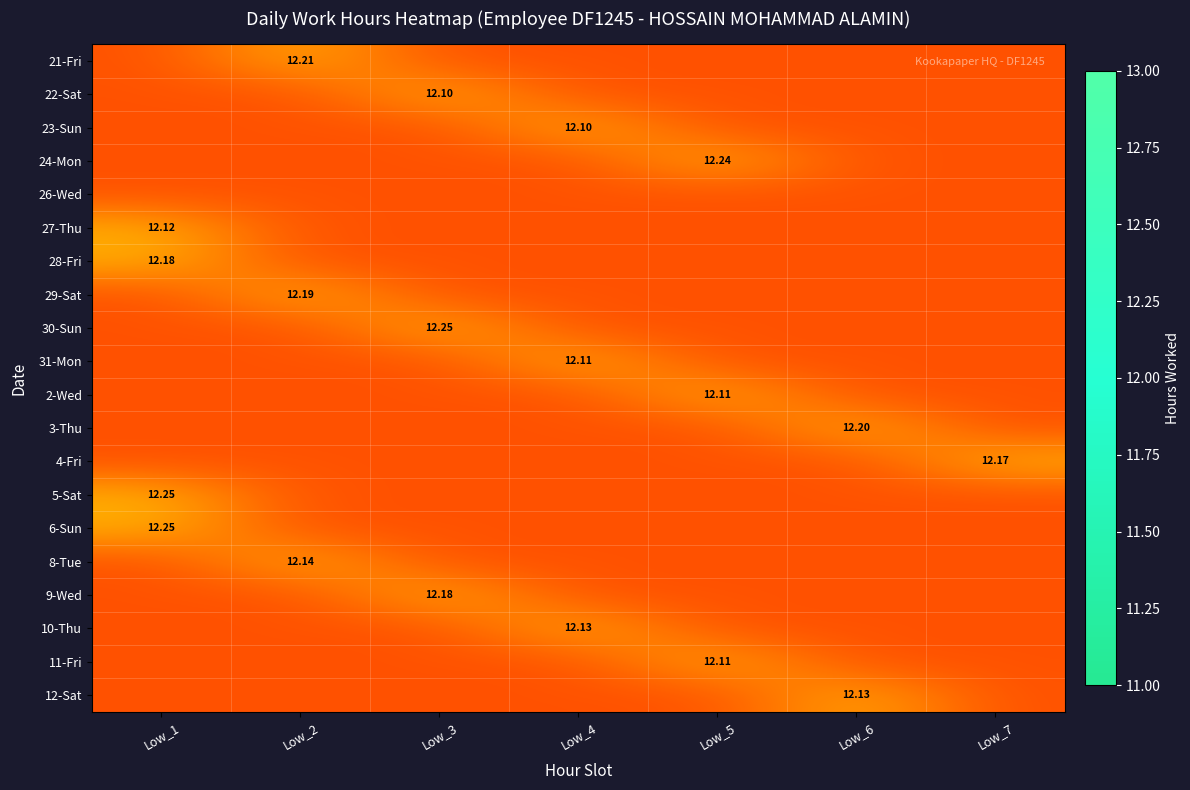

What is the difference between the highest and lowest values at Low_2?

0.1